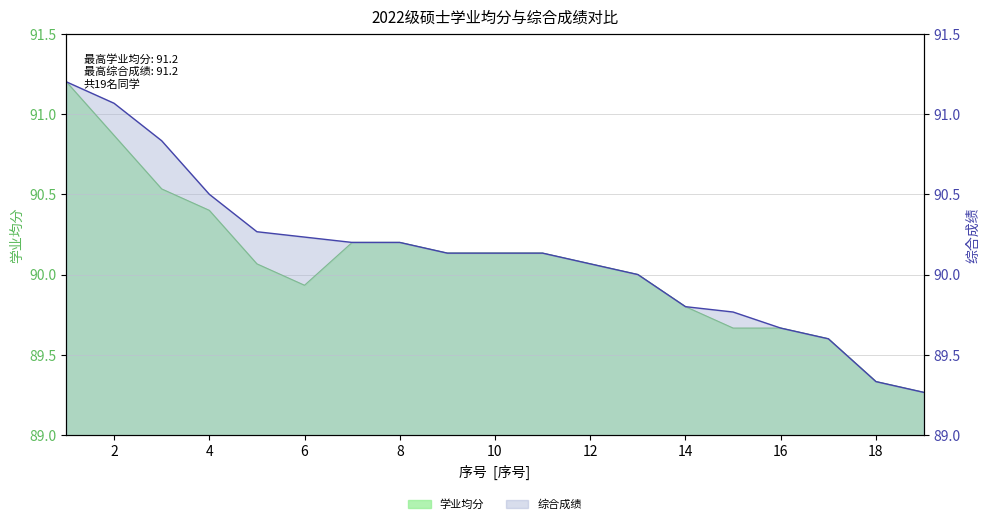

What are all the series names shown in the legend?

学业均分, 综合成绩